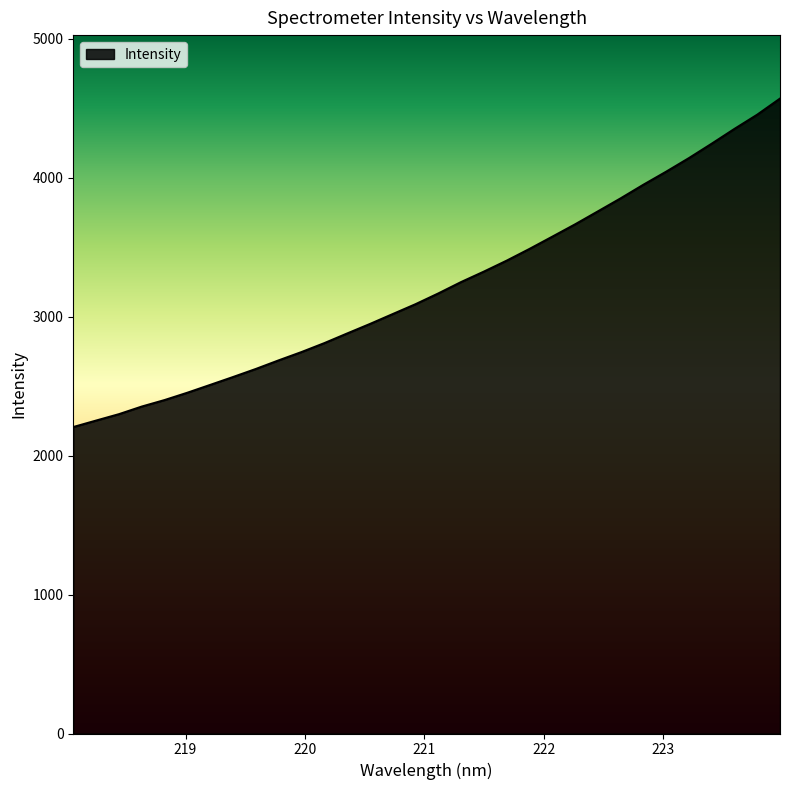

What is the difference between the second highest and second lowest values?

2201.3